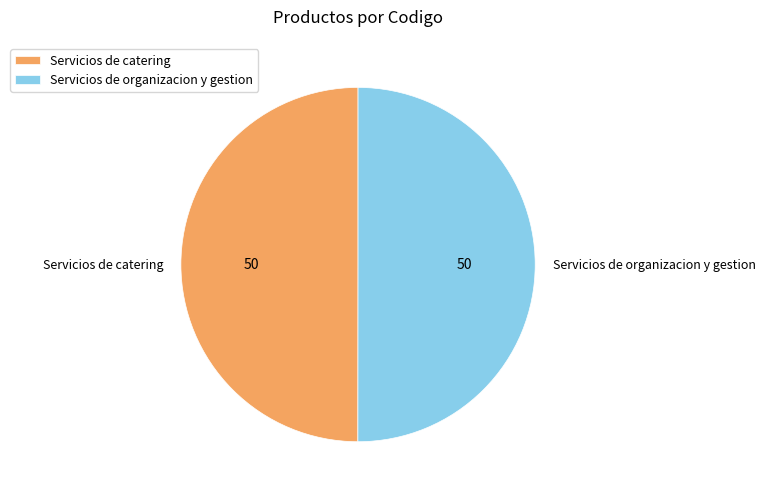

True or false: Servicios de organizacion y gestion accounts for 50% of the total.

True